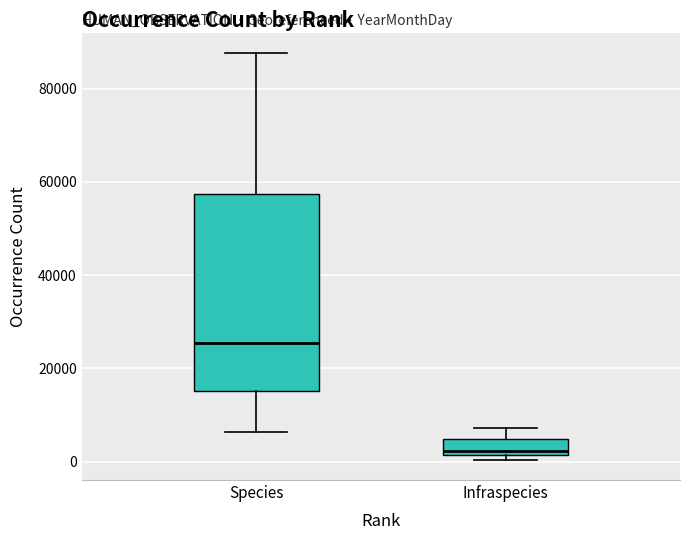

Which box's median line is the lowest?

Infraspecies